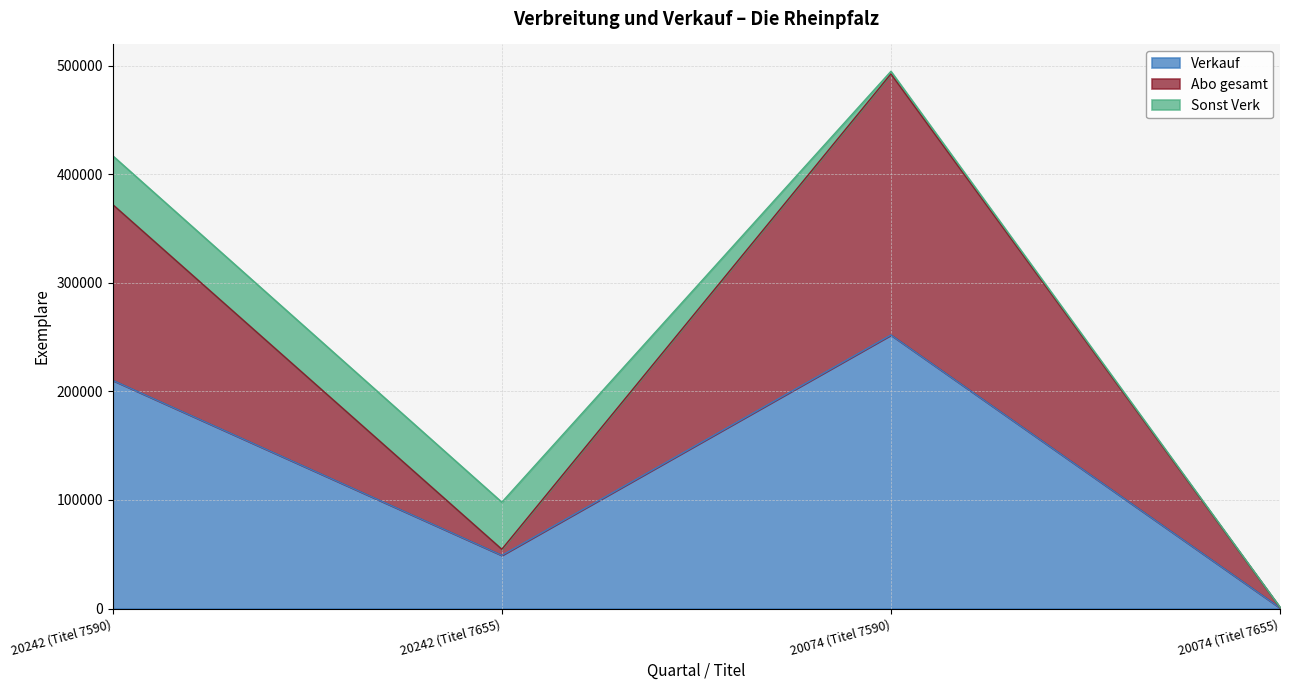

What is the difference between the highest and lowest values at 20242 (Titel 7590)?

161958